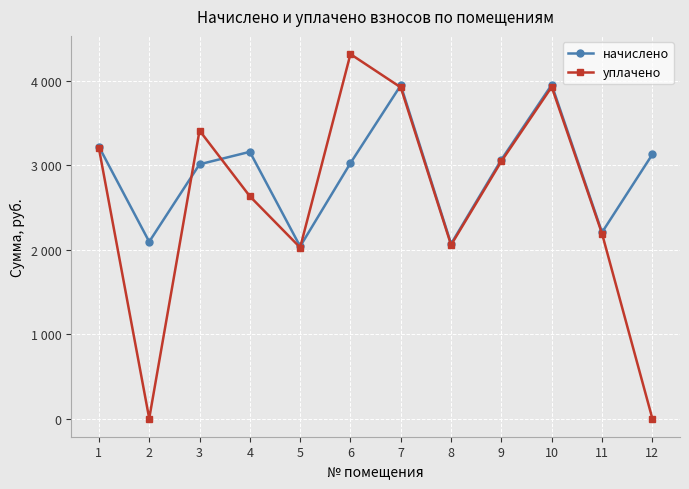

What is the value of the уплачено point at the 7th from the left?

3921.0